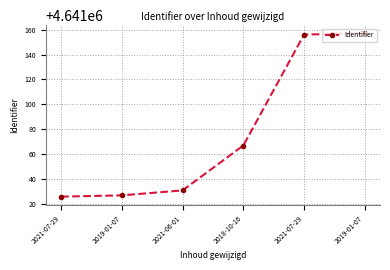

The chart shows a value of 2311255 at 2021-07-29. True or false?

False